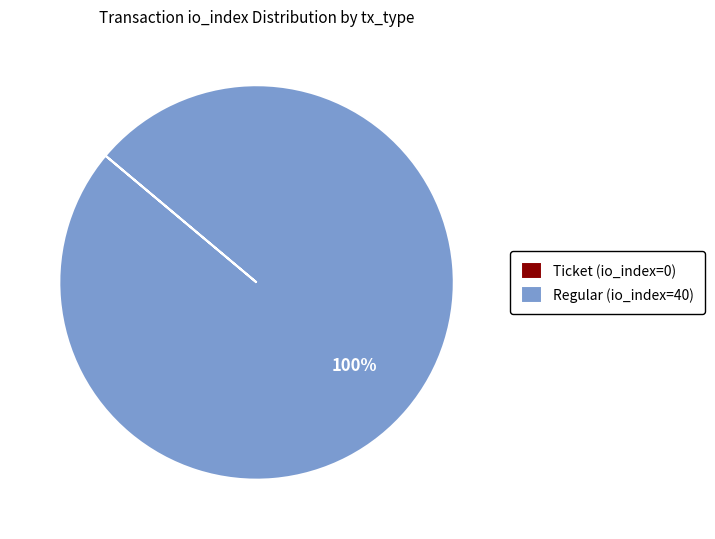

What is the largest slice in the pie chart?

Regular (io_index=40)